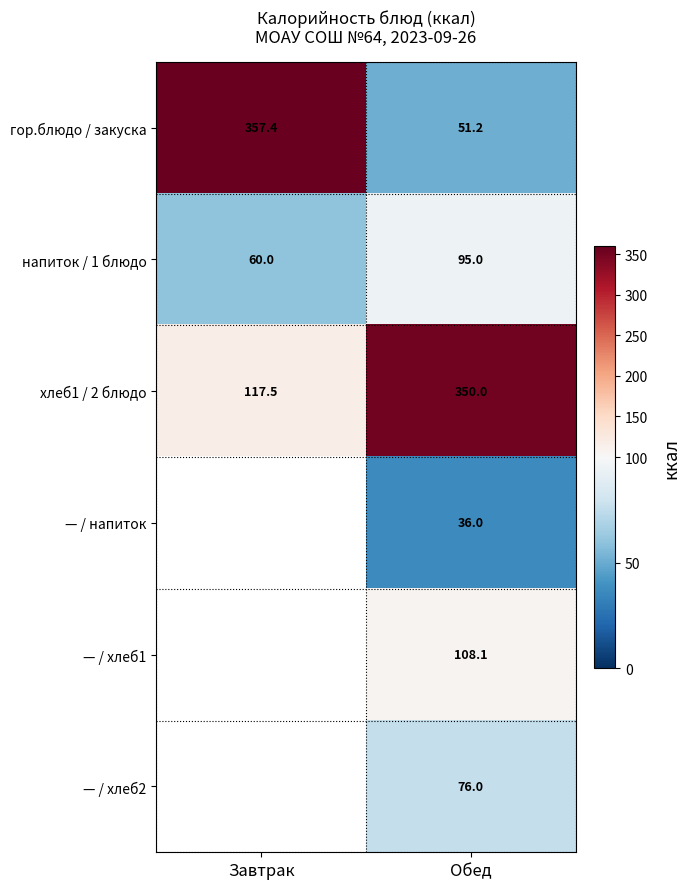

The value of напиток / 1 блюдо at Завтрак is 60.0. True or false?

True